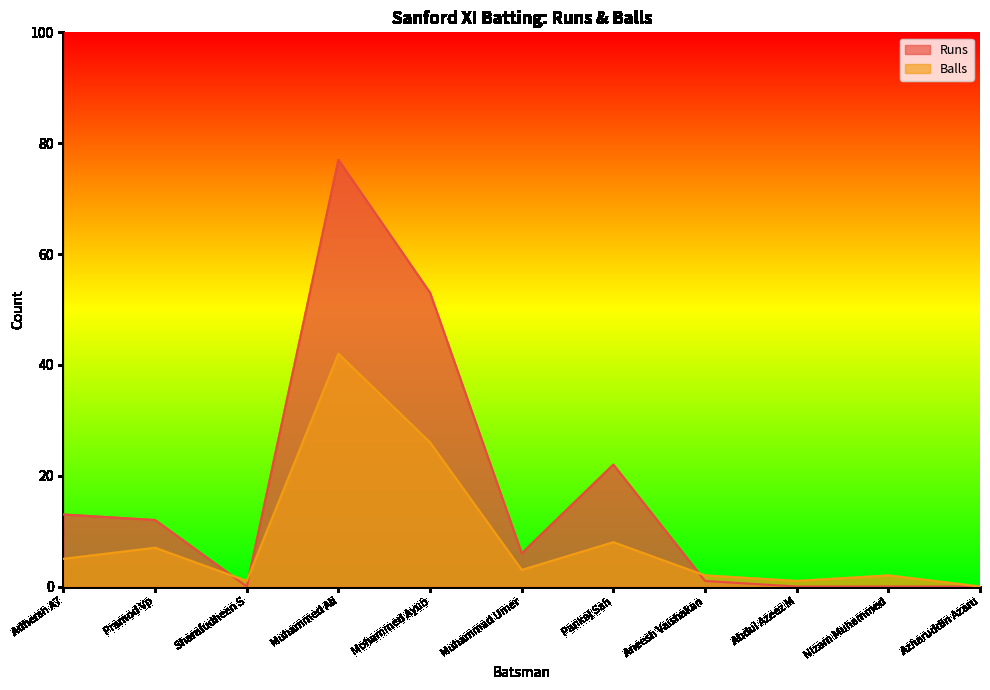

Rank the series by their average value, from lowest to highest.

Balls, Runs